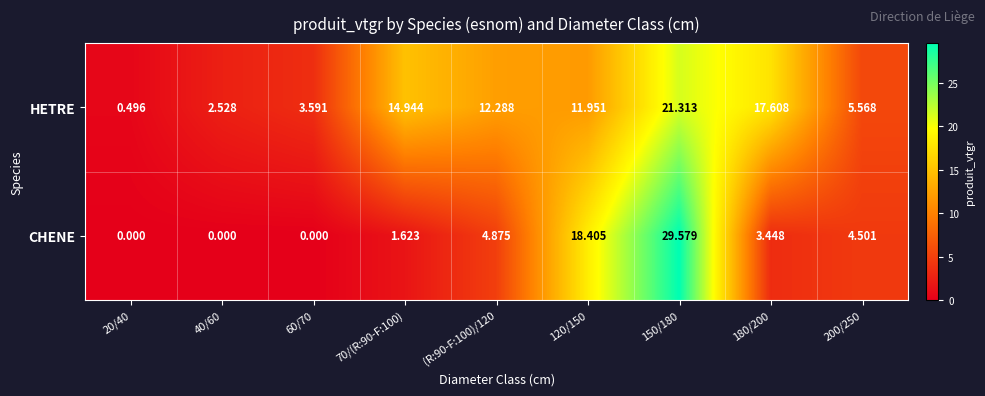

Which series changed the most between 40/60 and 120/150?

CHENE